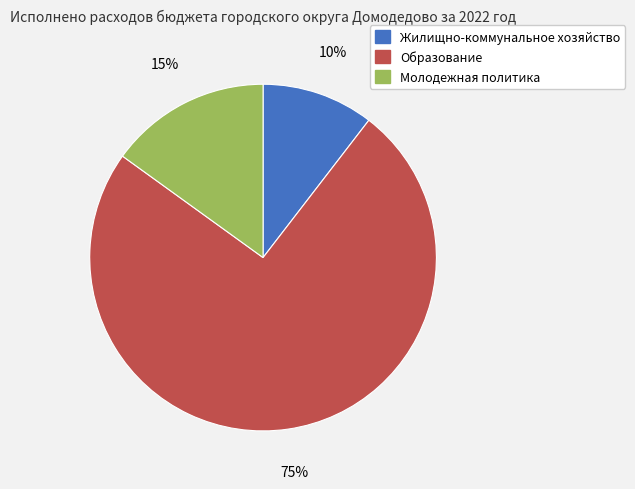

What percentage is the Образование slice, to the nearest percent?

75%